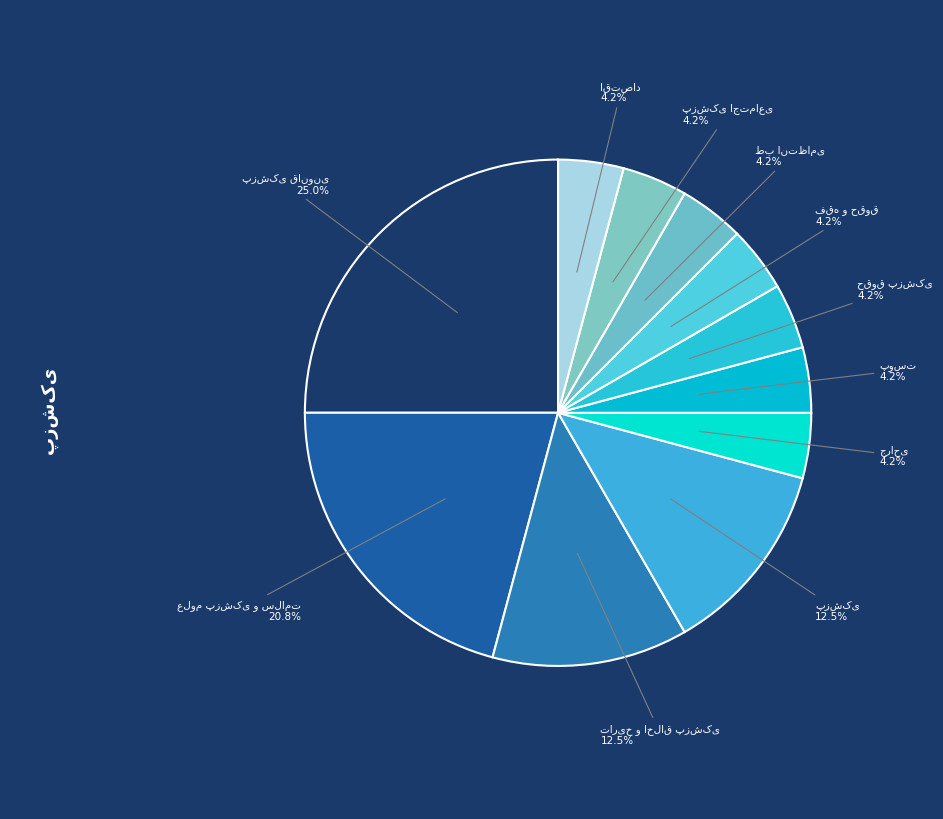

Is there any slice that represents more than half of the pie?

No